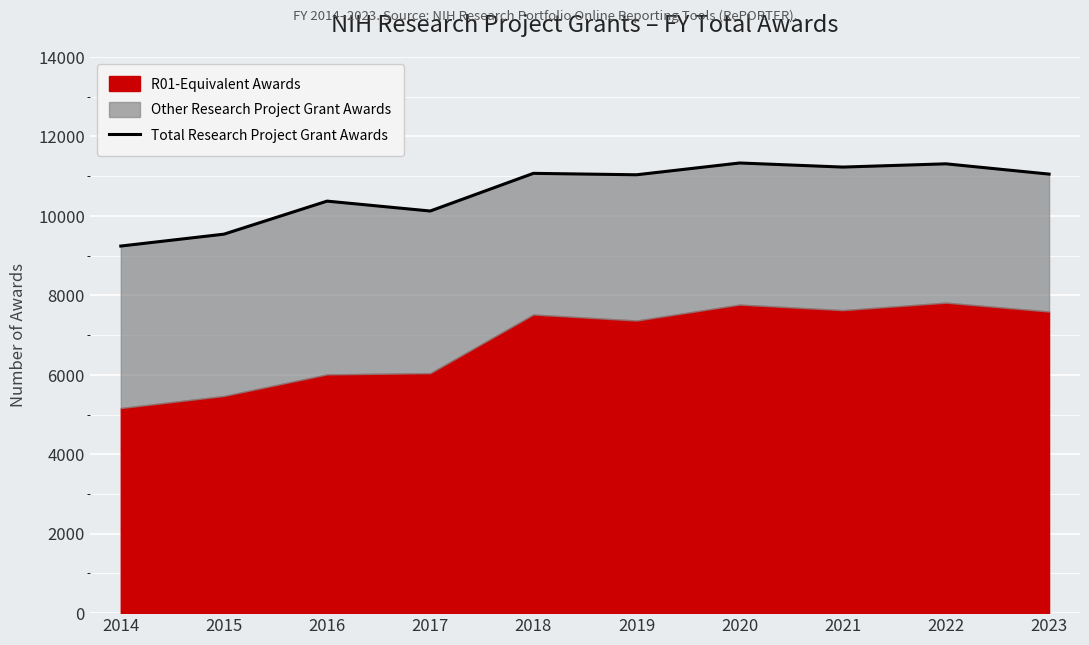

How many lines are shown in the chart?

1